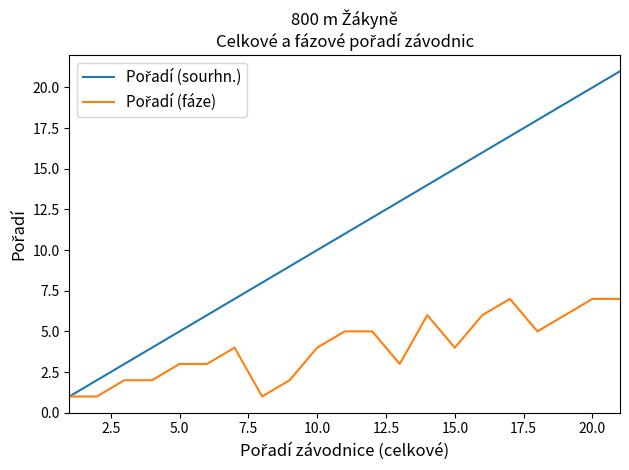

At how many categories does at least one series exceed 9?

12